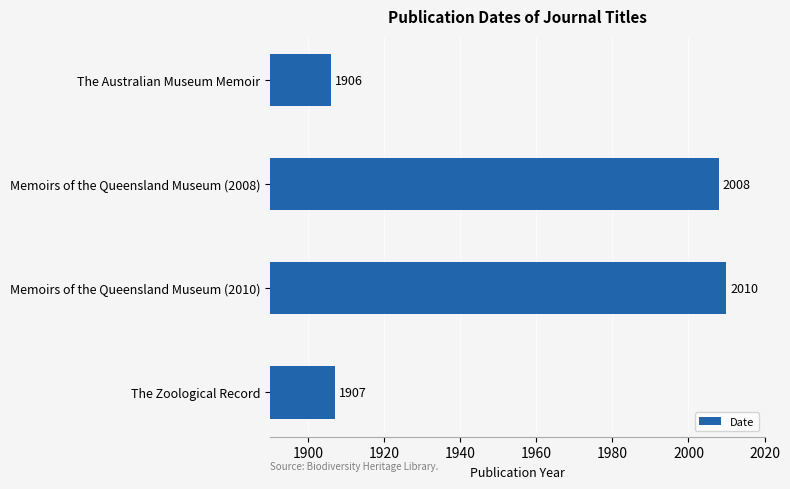

What is the value of the 3rd bar from the top?

2010